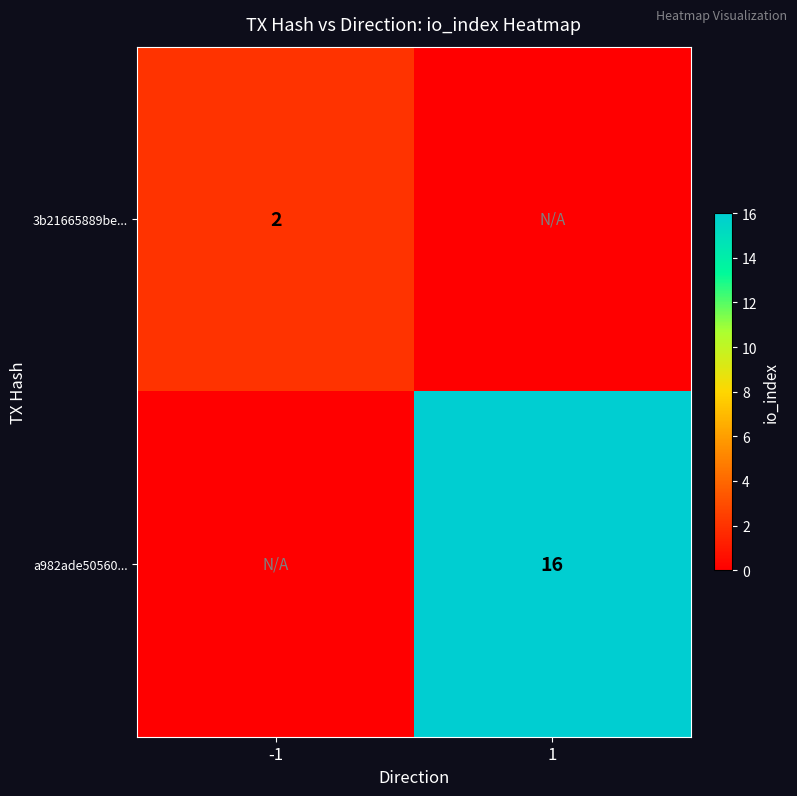

True or false: 3b21665889be... has a value of 2 at -1.

True